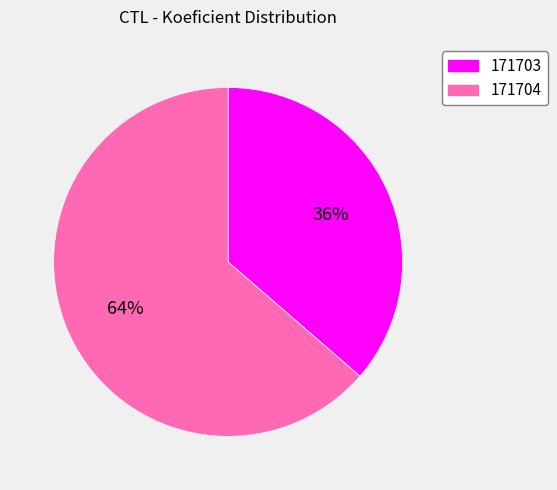

To the nearest percent, what is the combined percentage of 171703 and 171704?

100%